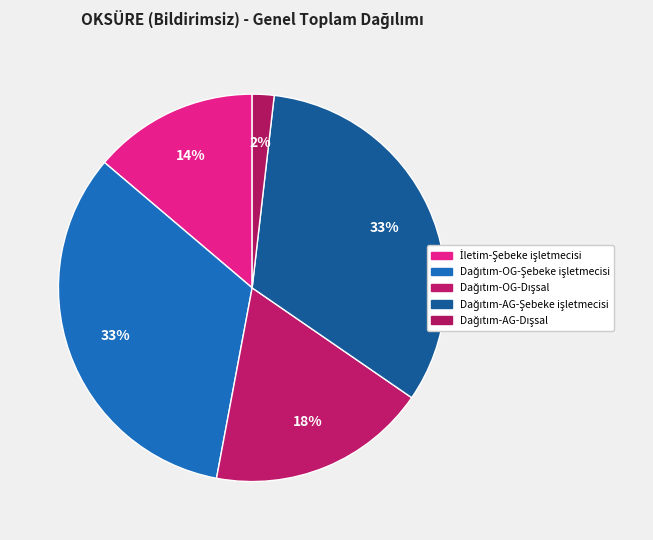

What portion of the pie excludes Dağıtım-AG-Dışsal?

98.2%